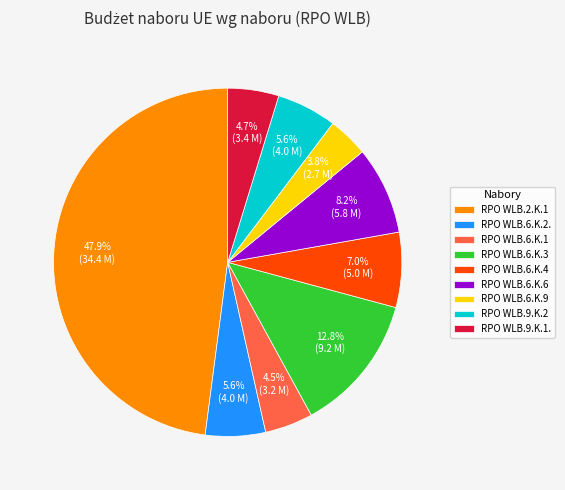

How many slices are in this pie chart?

9